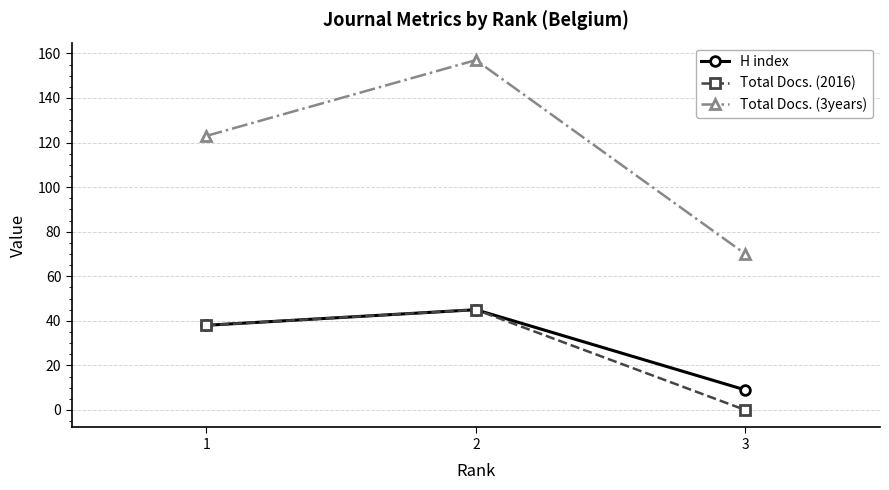

Is this an area chart (filled region under the line)?

No